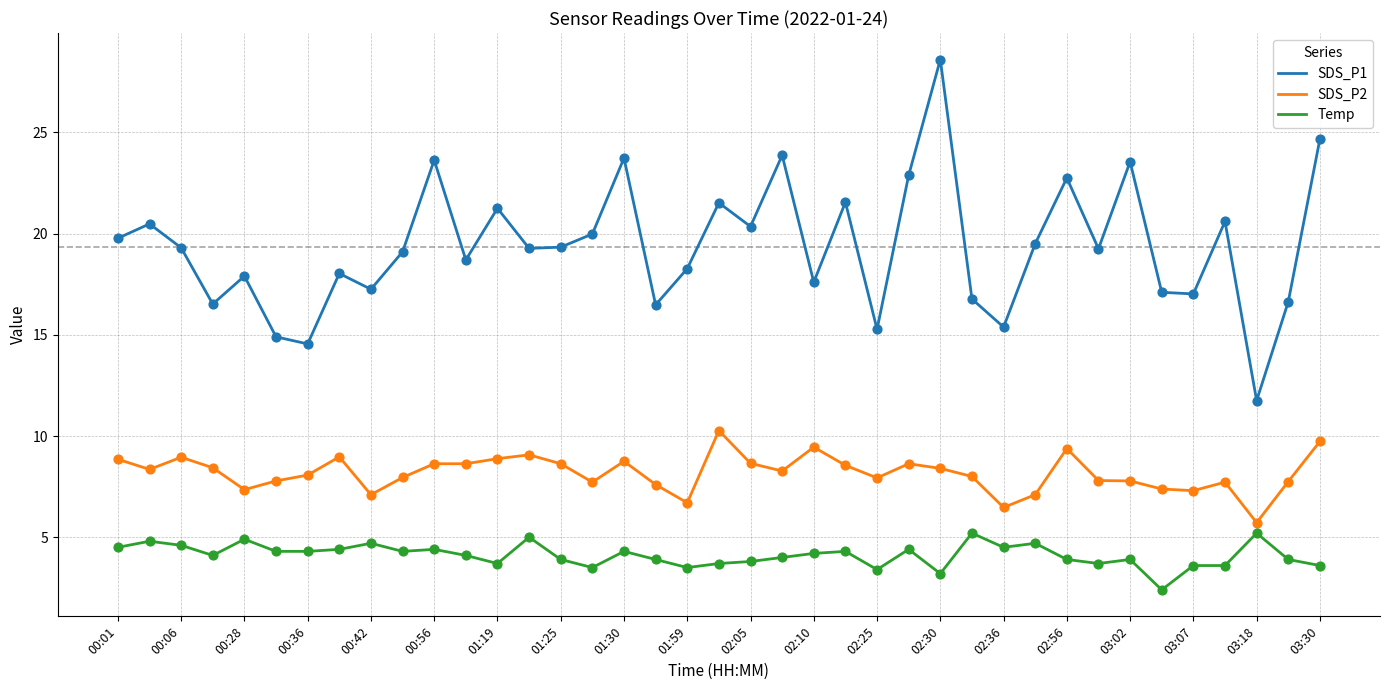

What are all the series names shown in the legend?

SDS_P1, SDS_P2, Temp